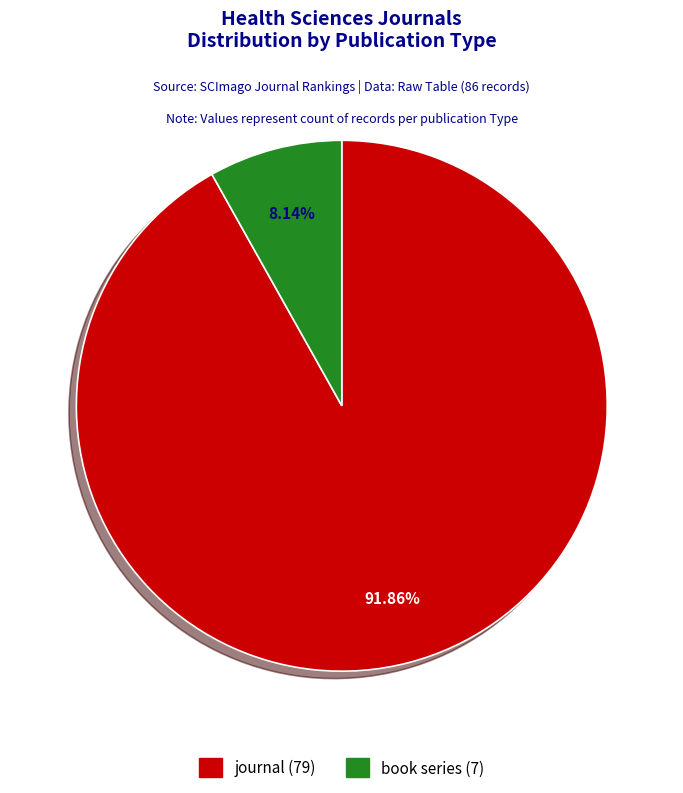

Count the number of slices in the pie.

2